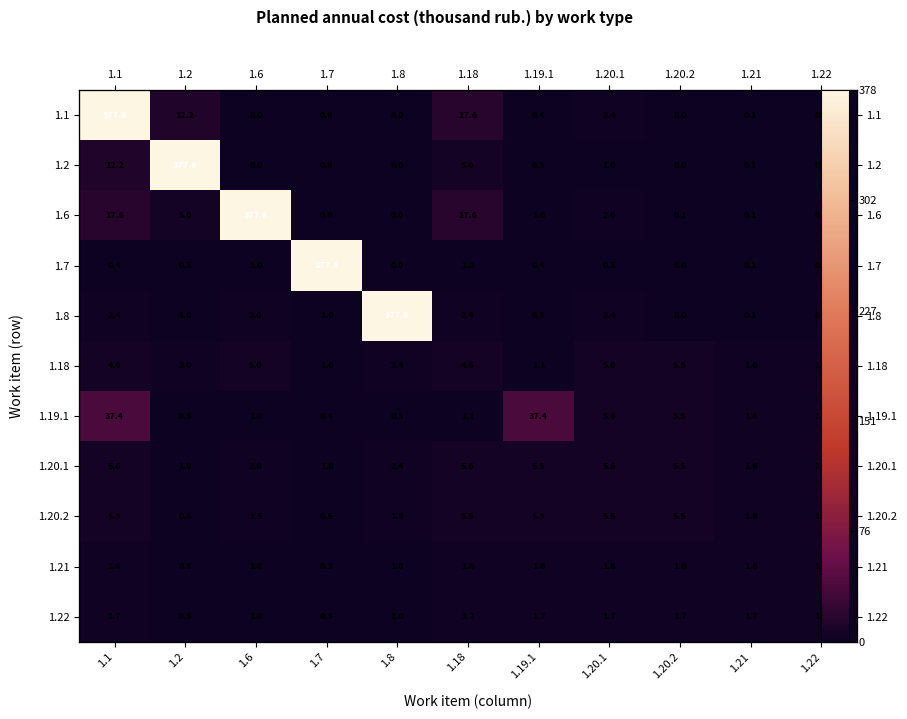

What is the difference between the maximum and second lowest values in the 1.1 series?

377.6